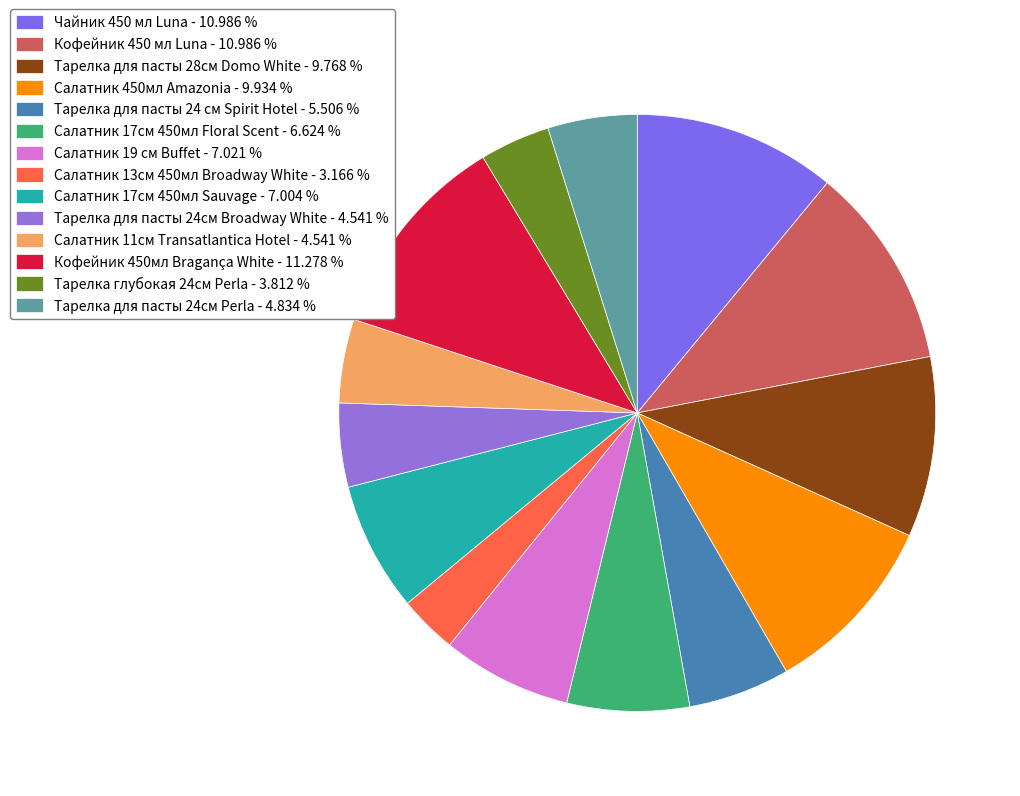

How many segments does this pie chart have?

14